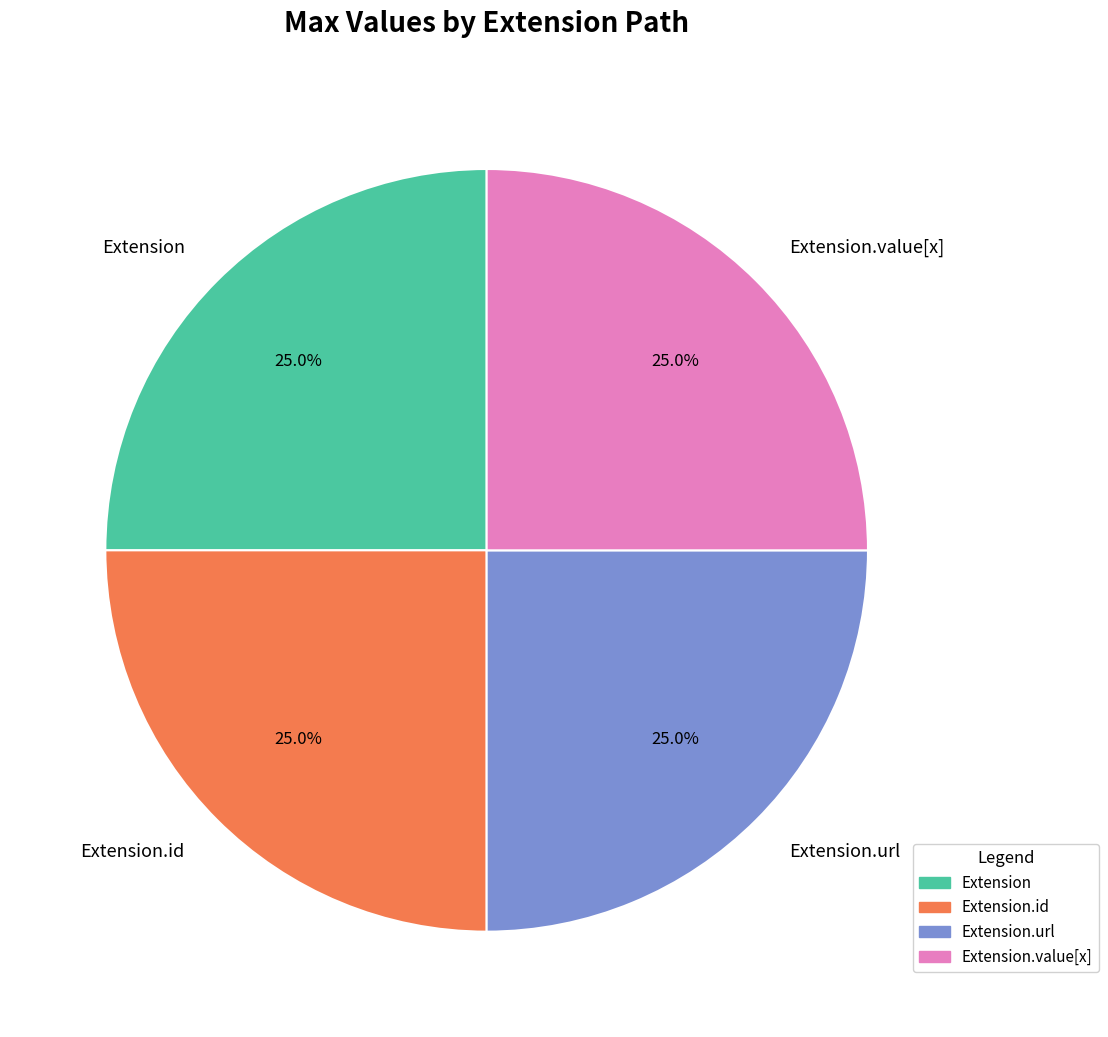

Approximately how many times larger is the value at Extension.url compared to Extension.value[x]?

1.0